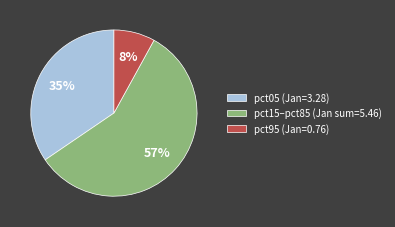

True or false: pct05 (Jan=3.28) accounts for 21% of the total.

False